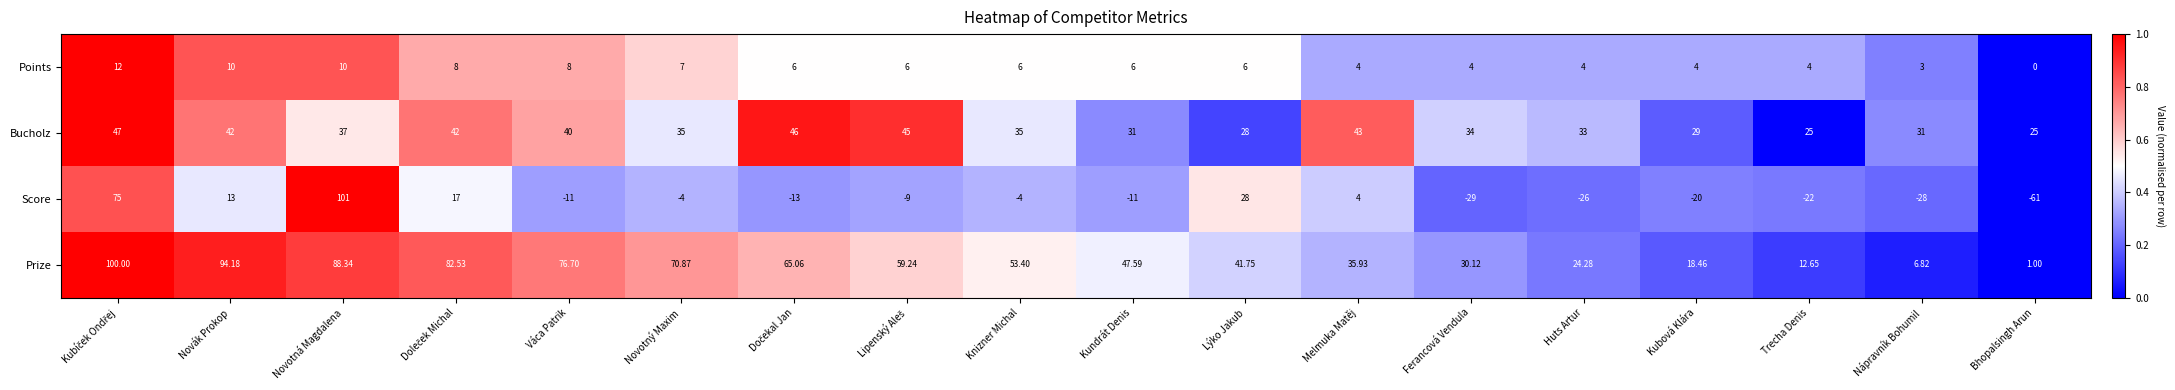

Which series has the largest total across all categories?

Prize